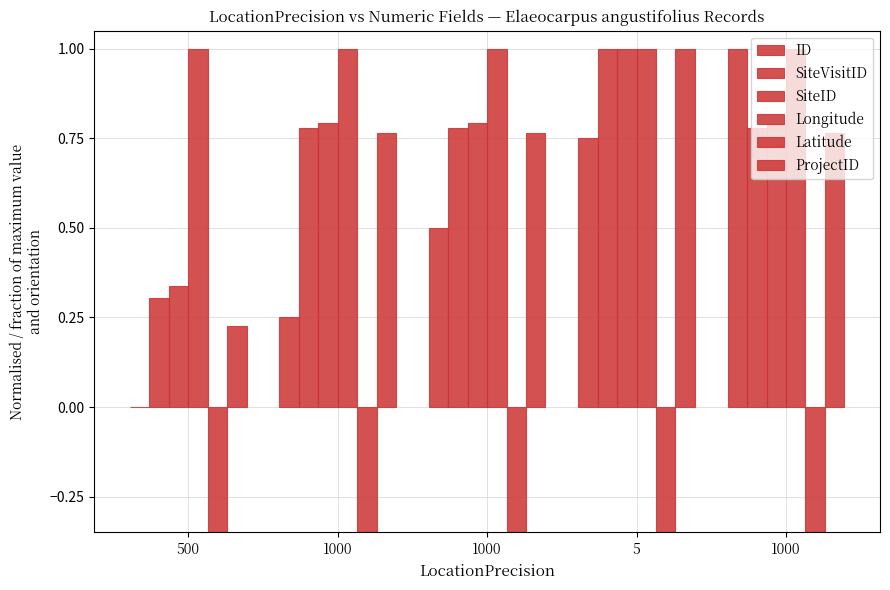

Between 1000 and 5, which series saw the biggest shift?

ID